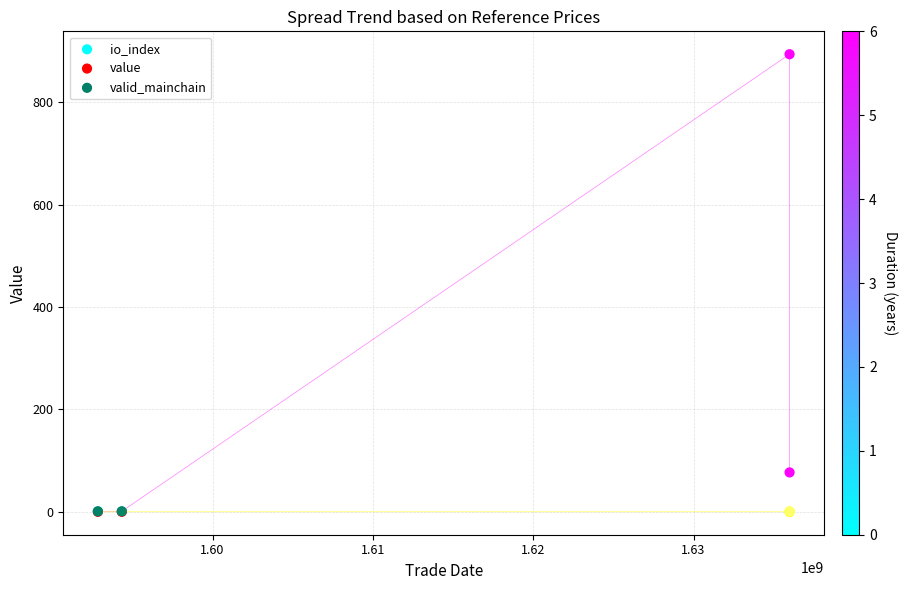

What are all the series names shown in the legend?

io_index, value, valid_mainchain